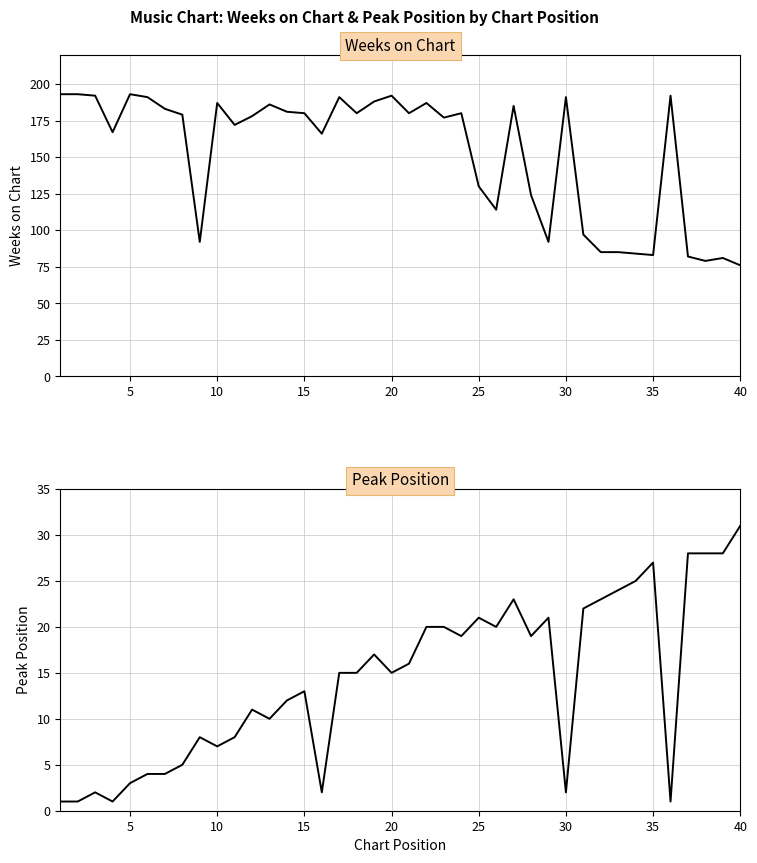

What is the maximum value for Peak Position?

31